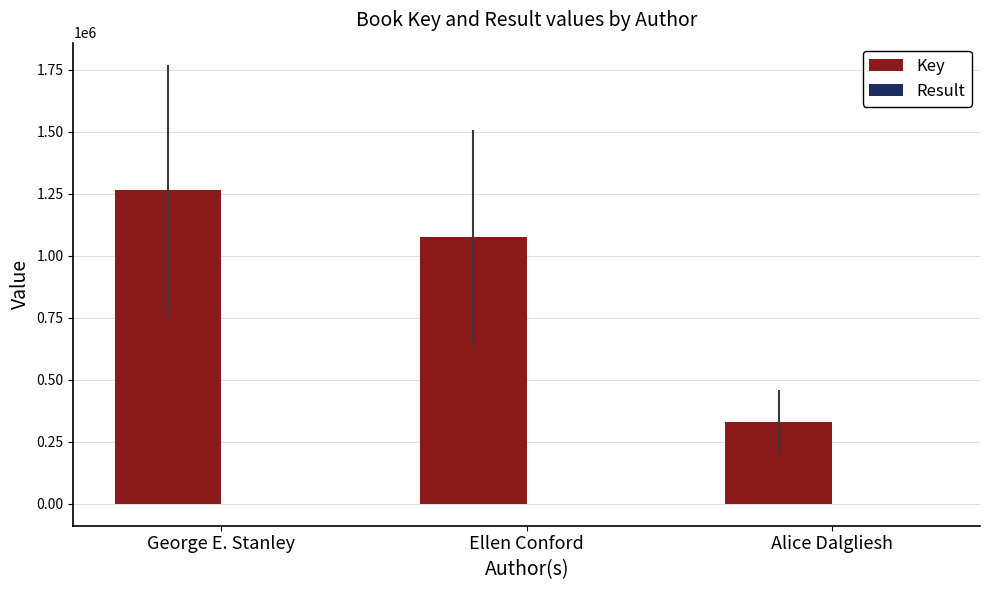

Which label corresponds to the largest value in the chart?

George E. Stanley